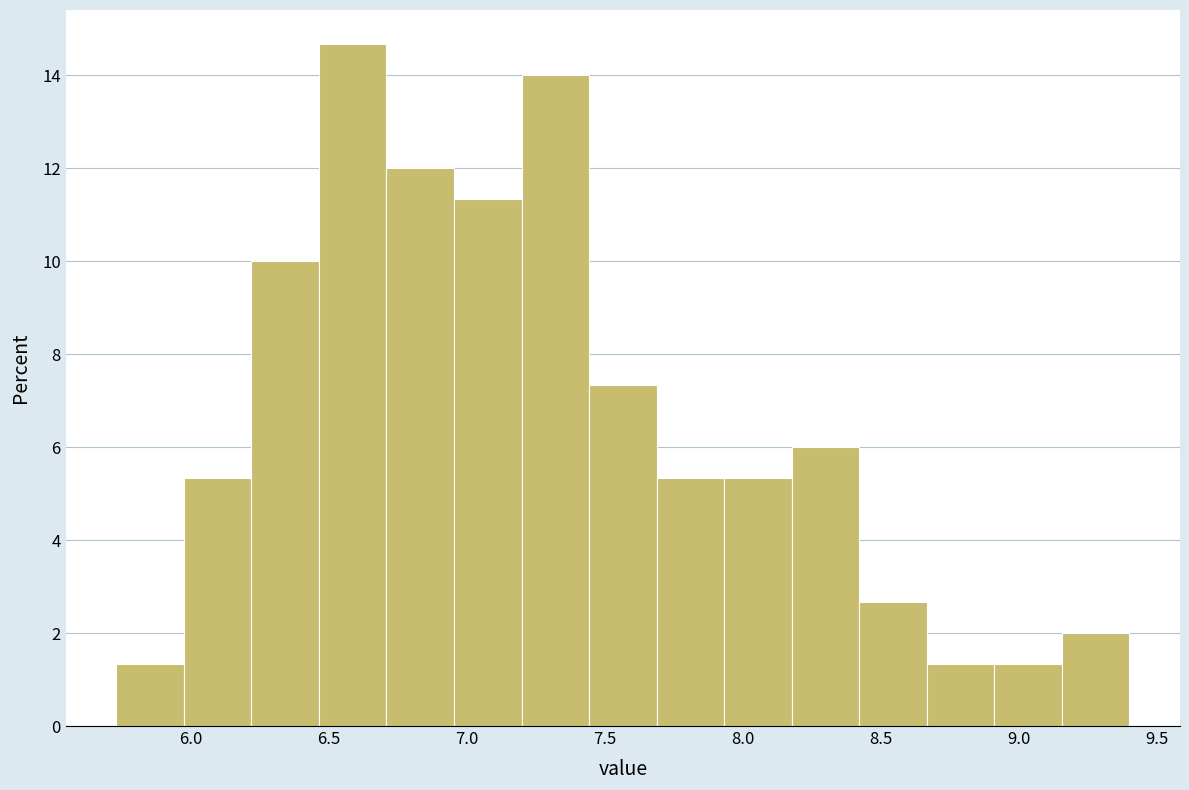

Which range on the x-axis has the tallest bar?

6.45 to 6.70